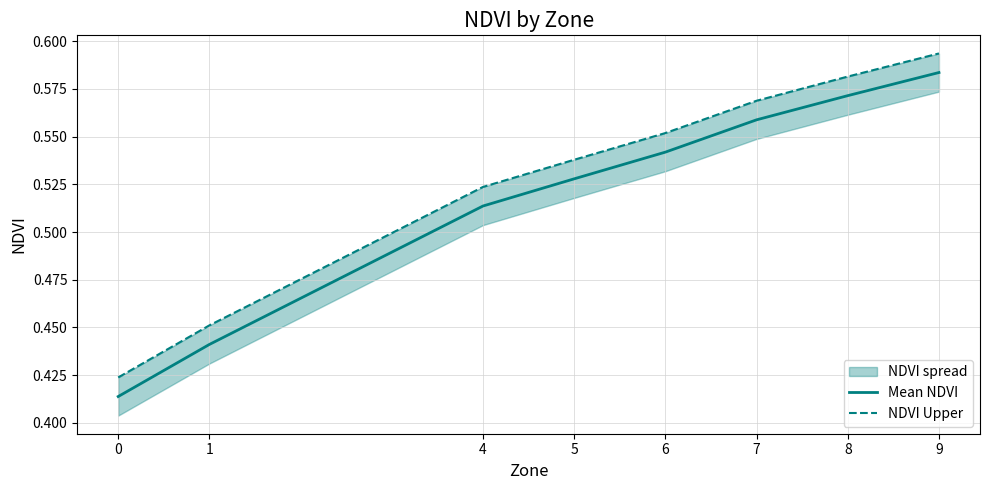

What is the difference between the NDVI Upper values at 0 and 7?

0.1